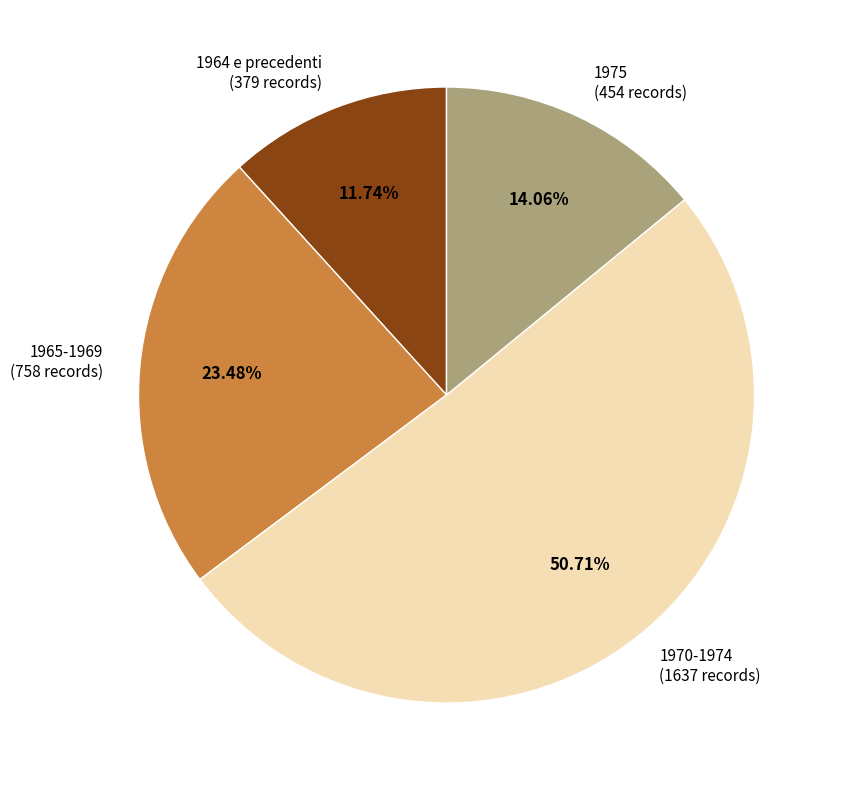

Rank the categories by value from highest to lowest.

1970-1974, 1965-1969, 1975, 1964 e precedenti